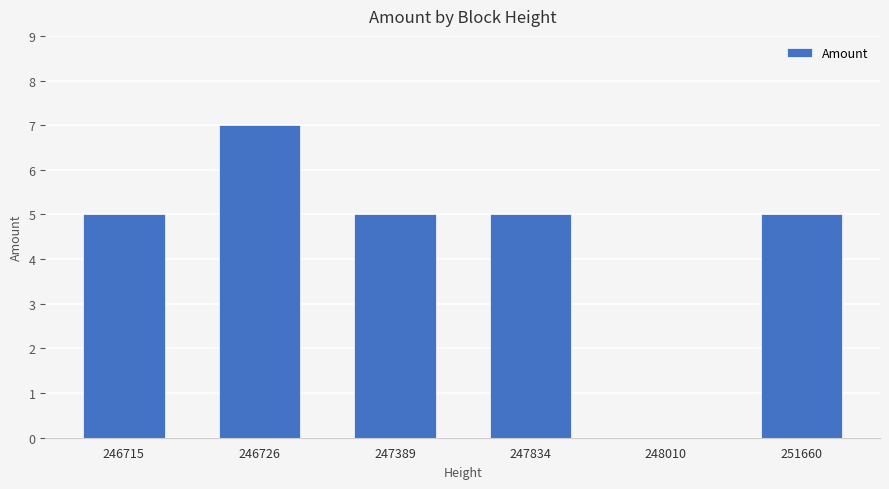

What is the difference between the values at 246715 and 246726?

2